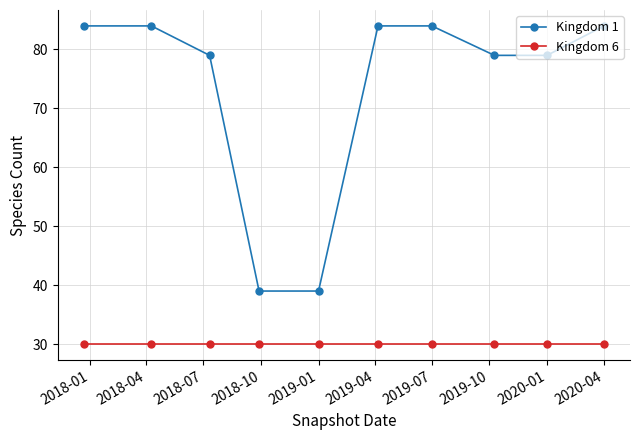

True or false: Kingdom 1 has more than 2 points higher than both neighbors.

False